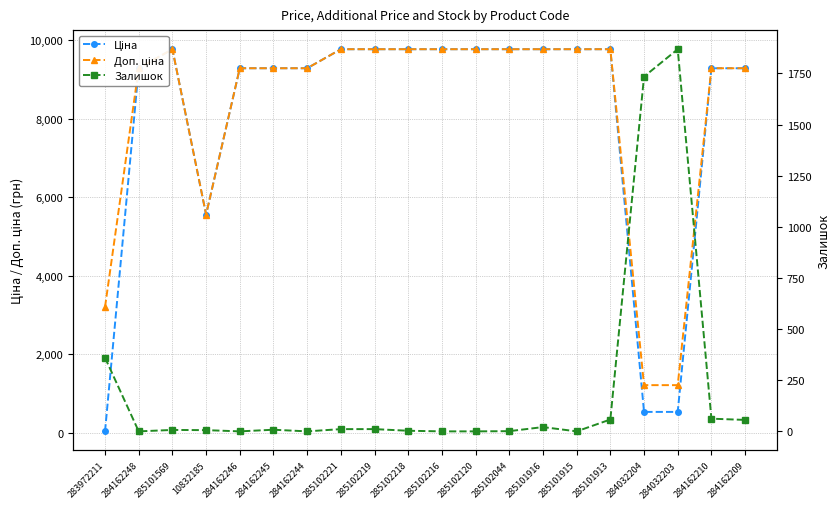

Which label corresponds to the largest value in the chart?

285101569